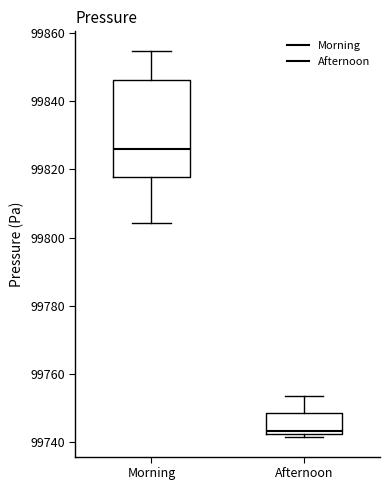

Which box's median line is the highest?

Morning